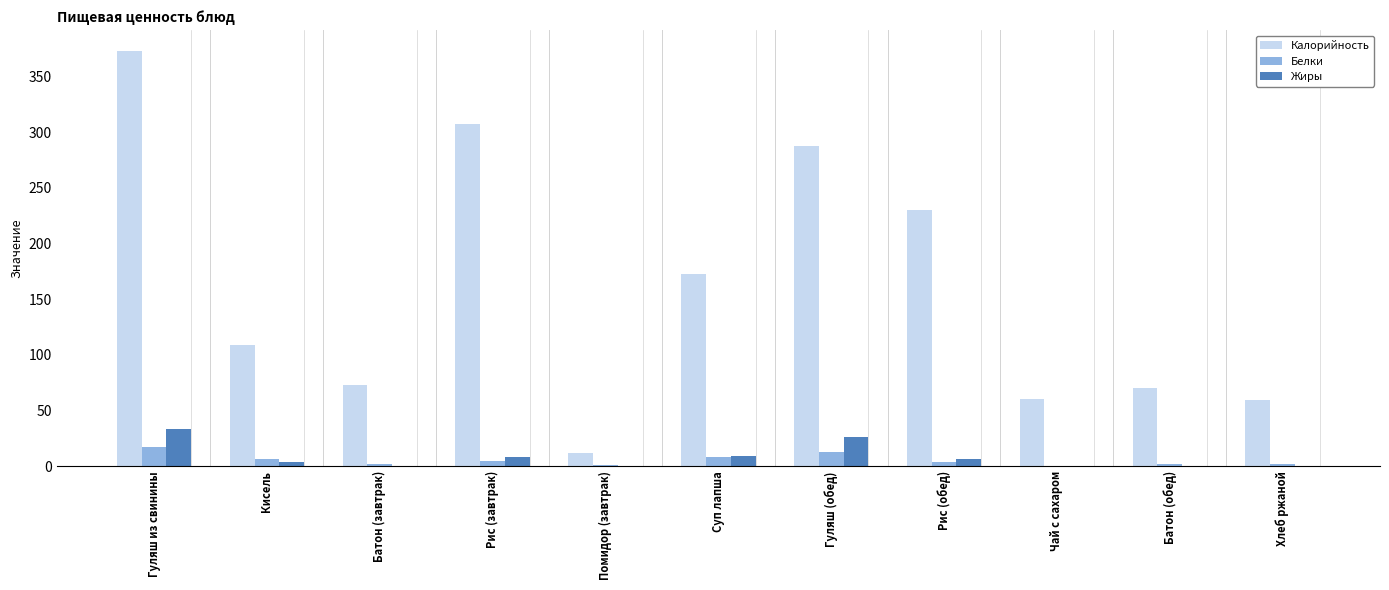

What is the sum of all Жиры values?

86